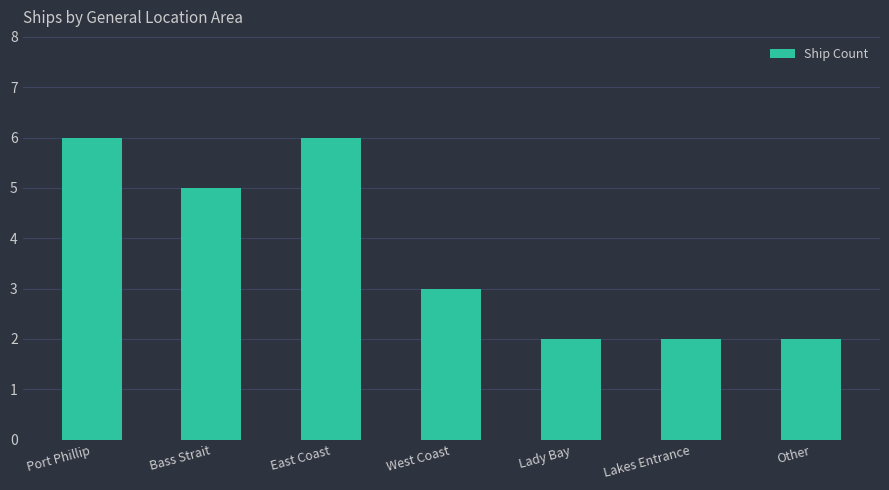

Are the bars grouped side by side (vs. stacked)?

No